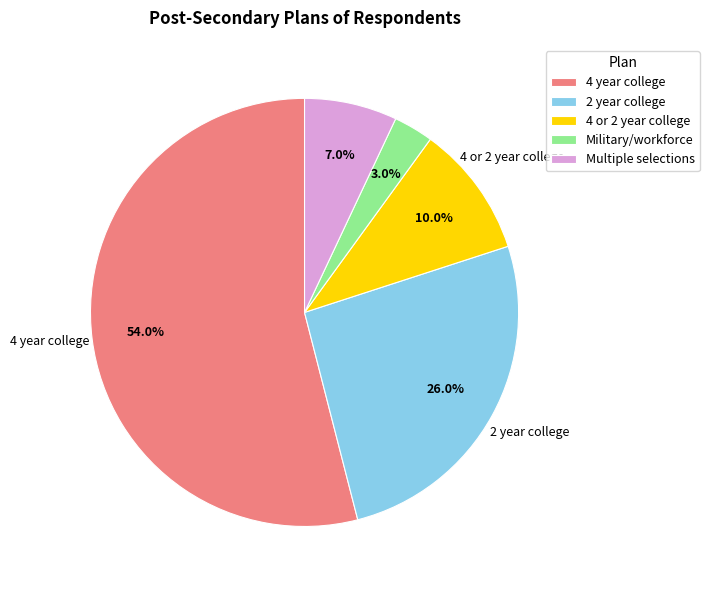

What percentage do 2 year college and 4 or 2 year college together represent?

36.0%